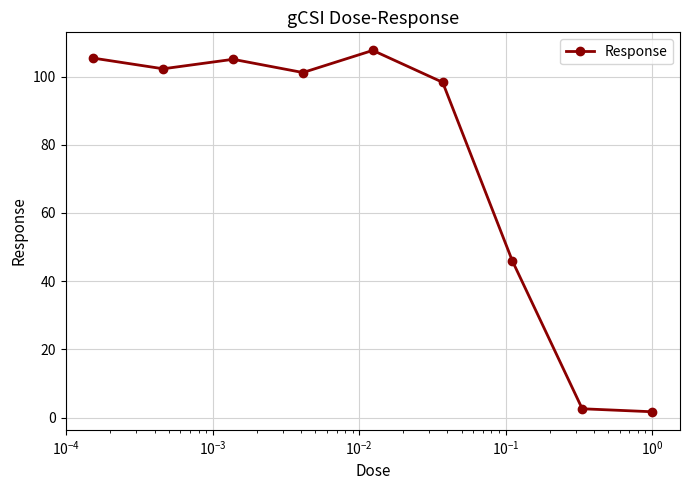

What is the greatest value displayed?

107.7